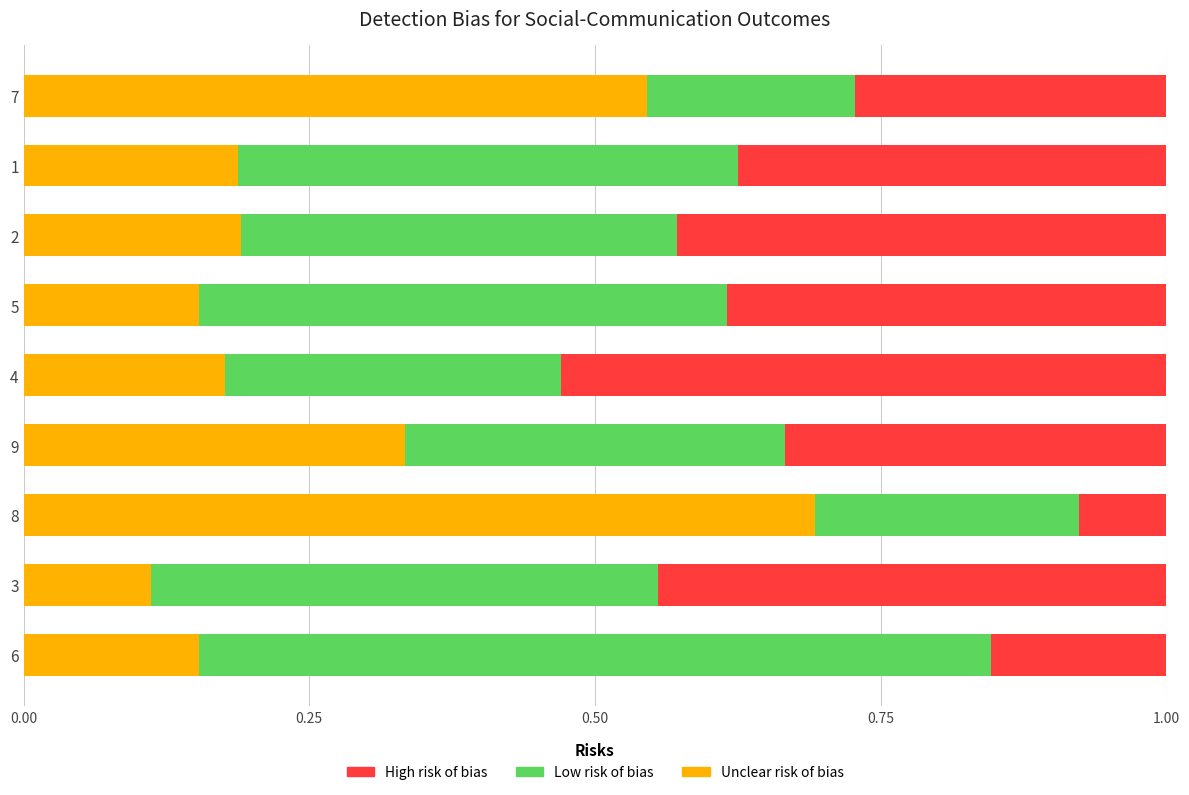

At which label does Unclear risk of bias reach its peak?

8